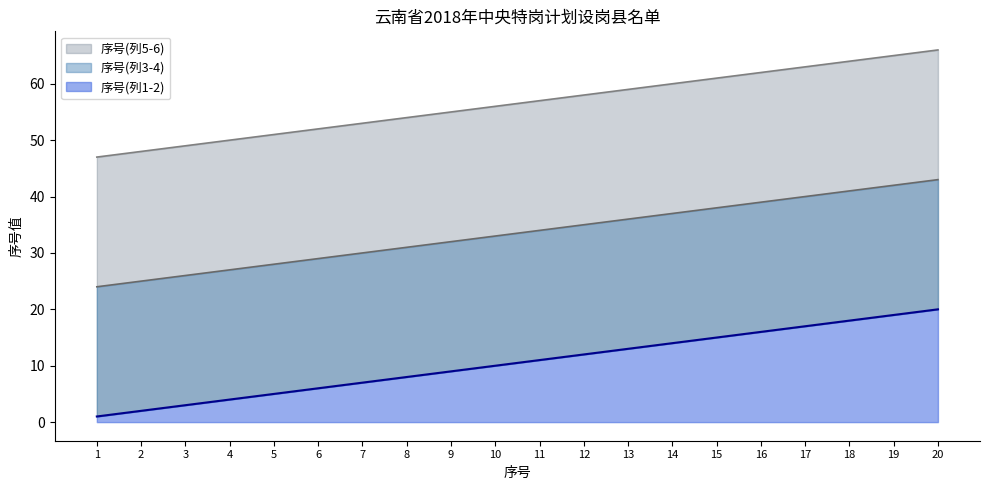

List the labels in order of 序号(列5-6) value, smallest first.

1, 2, 3, 4, 5, 6, 7, 8, 9, 10, 11, 12, 13, 14, 15, 16, 17, 18, 19, 20